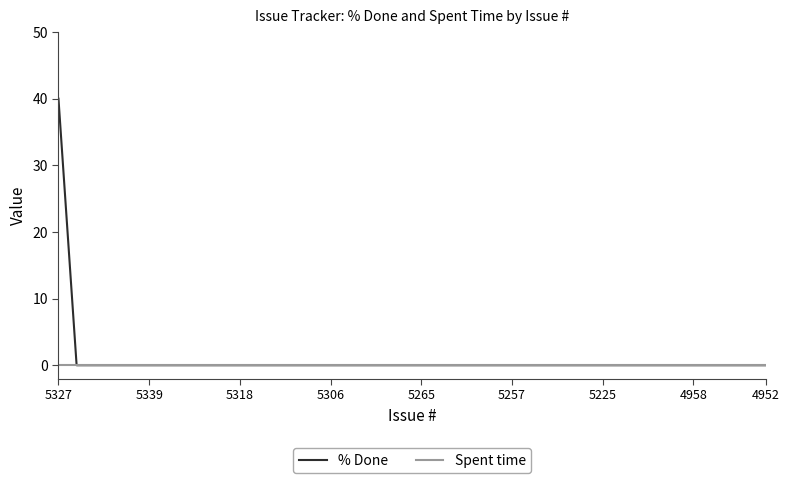

Which series has the widest spread of values?

% Done